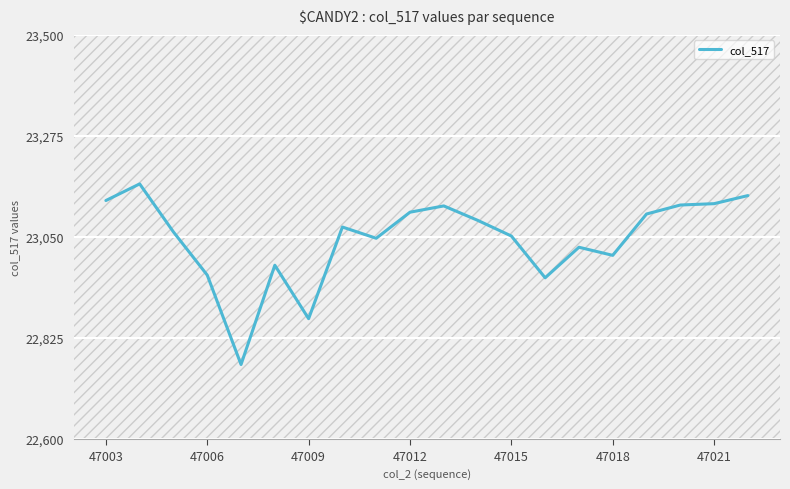

How many lines are shown in the chart?

1